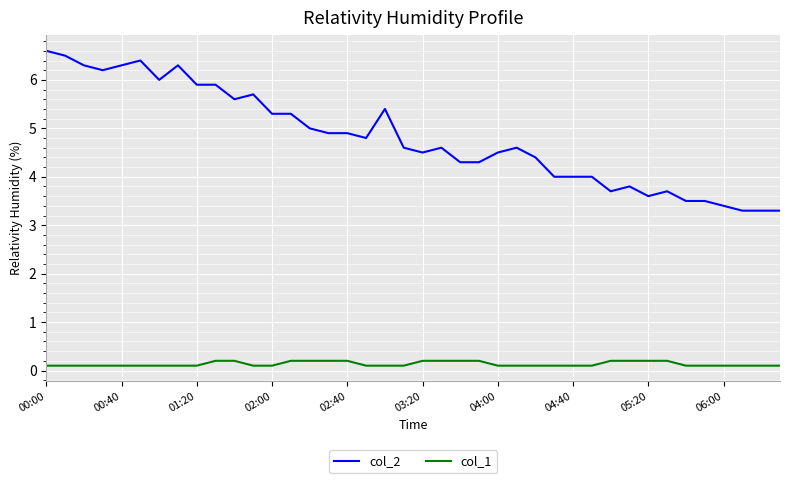

What is the minimum value for col_1?

0.1